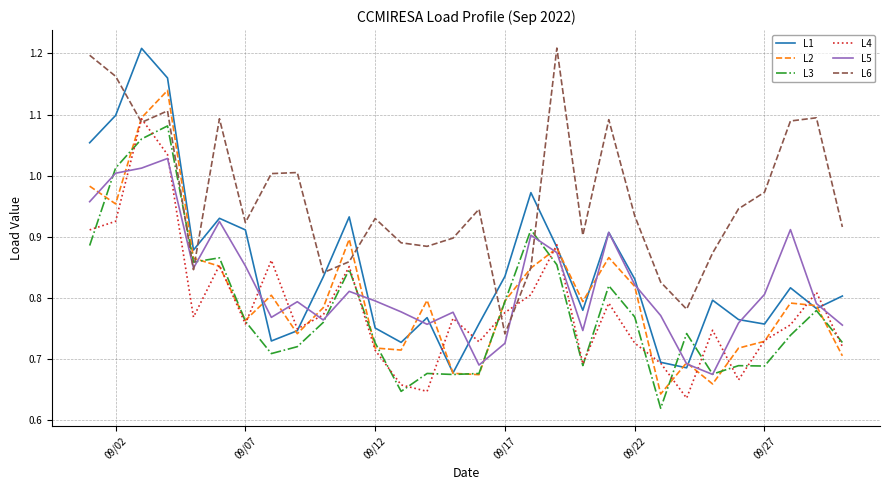

True or false: L1 and L6 intersect in this chart.

True